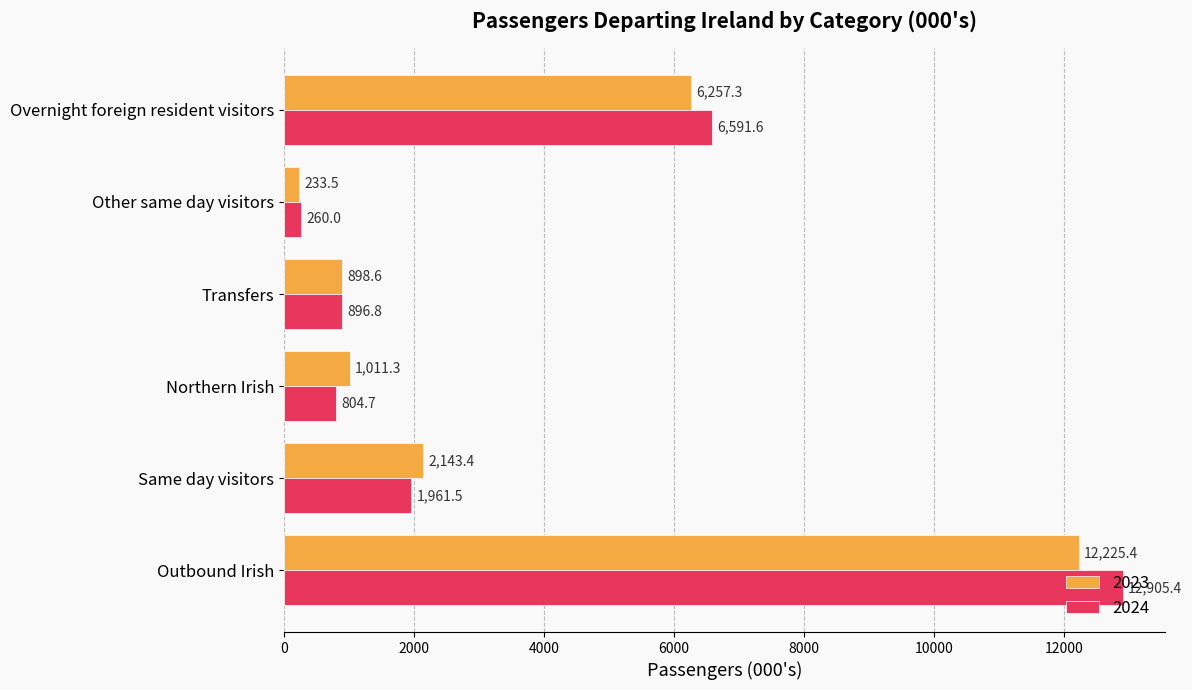

How many values in the 2024 series exceed 1961?

3